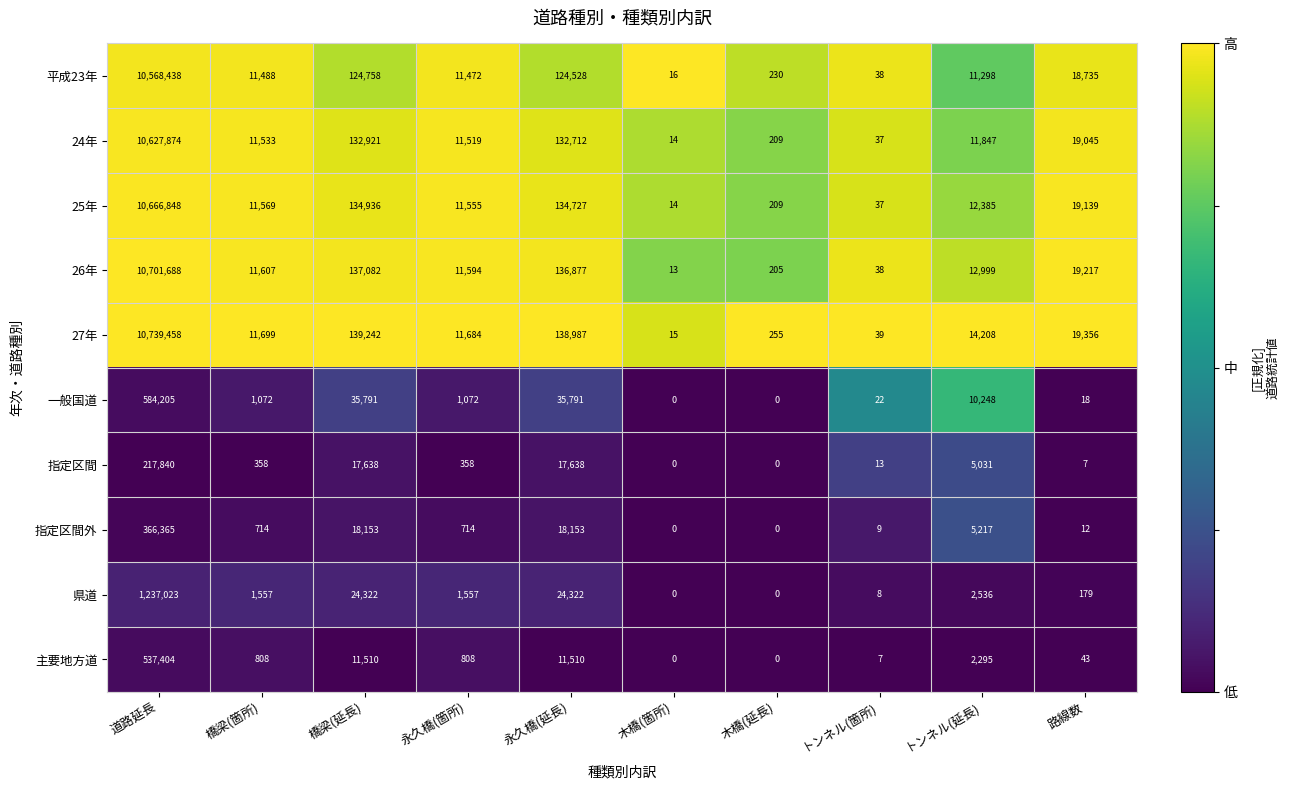

Which series has the largest total across all categories?

27年